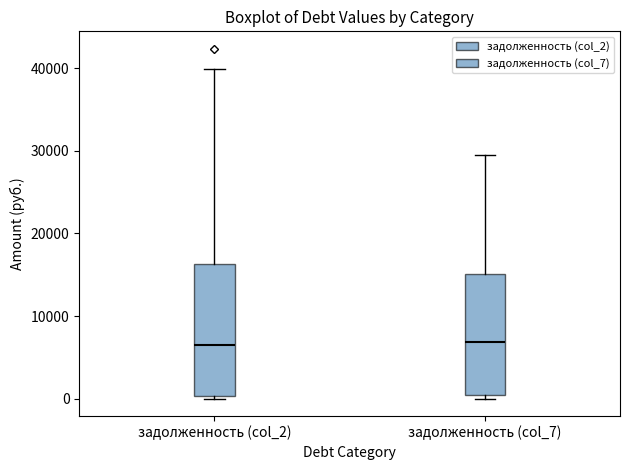

Reading left to right, transcribe this box plot: for each box, give where its median line is, the range the box spans, and where its two whiskers end, as read against the y-axis. The values are not printed on the chart, so give them approximately, as read against the axis.

задолженность (col_2): median 7000, box 0 to 16000, whiskers 0 (just below the box's lower edge) to 40000
задолженность (col_7): median 7000, box 0 to 15000, whiskers 0 (just below the box's lower edge) to 29000